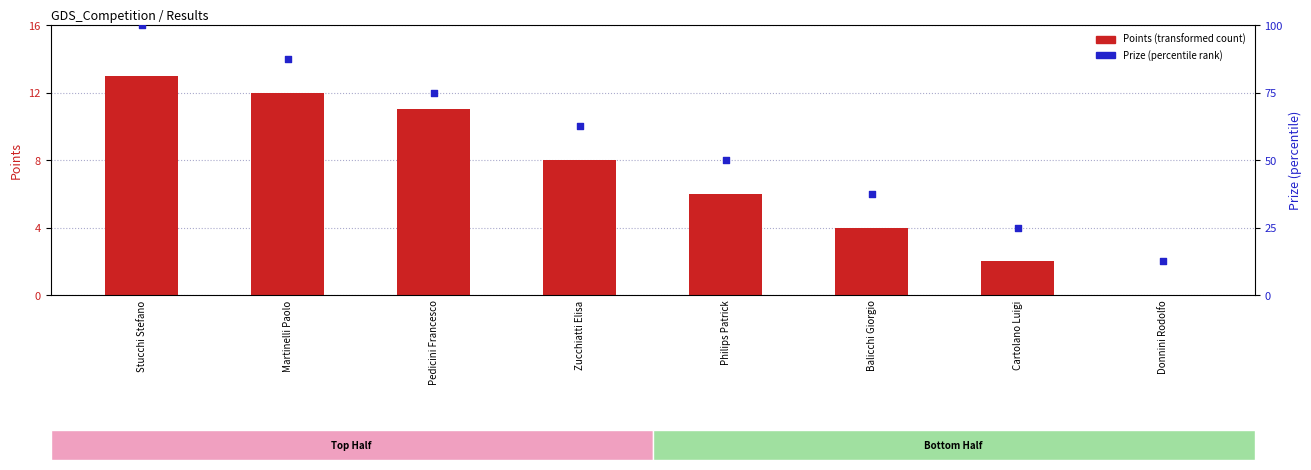

Which series has the largest total across all categories?

Prize (scaled)